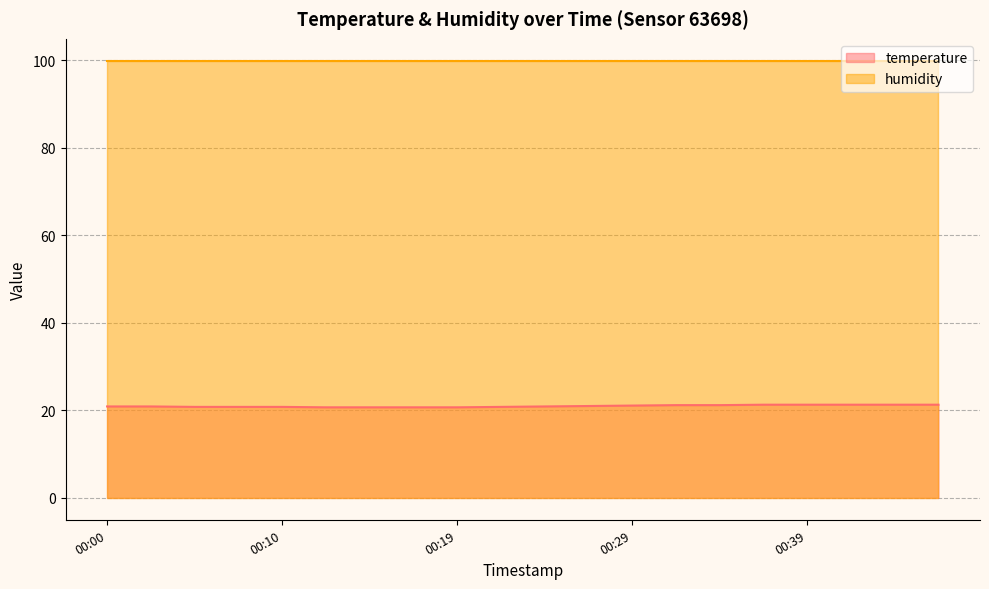

Which label corresponds to the smallest value in the chart?

00:12